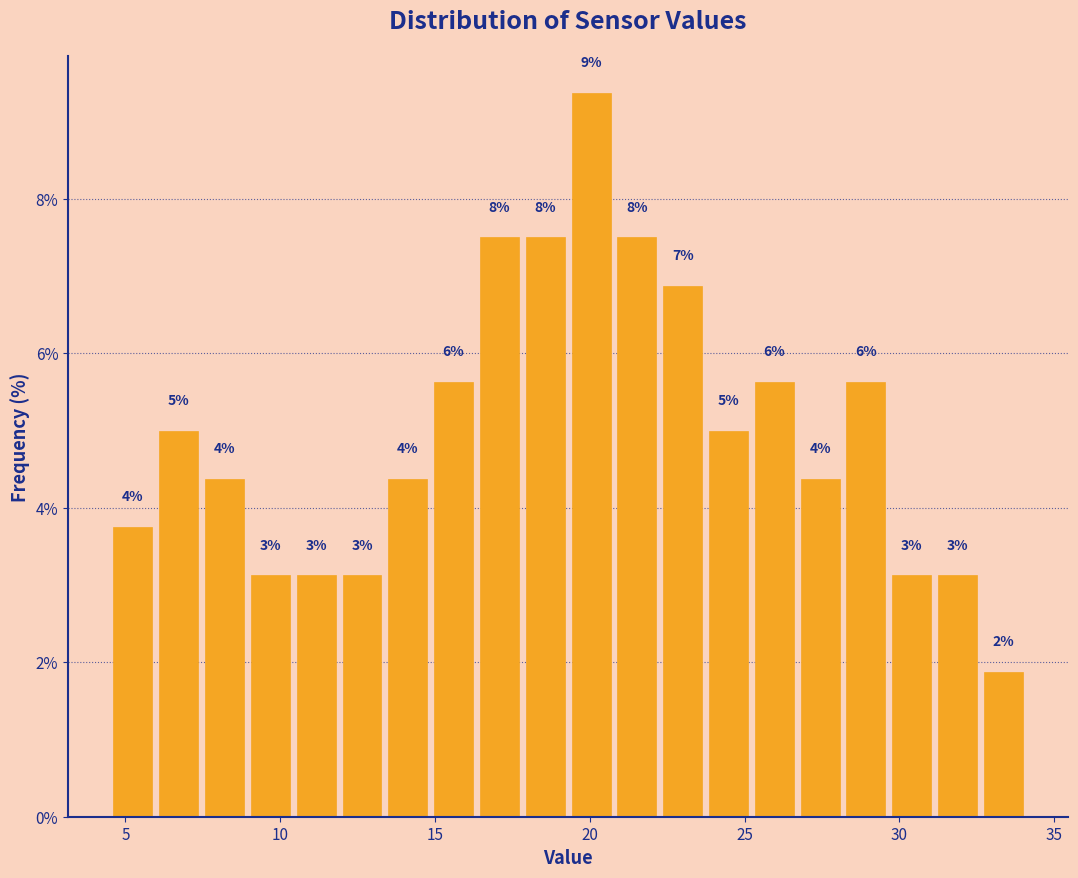

Read against the x-axis, roughly where is the centre of the tallest bar?

20.0